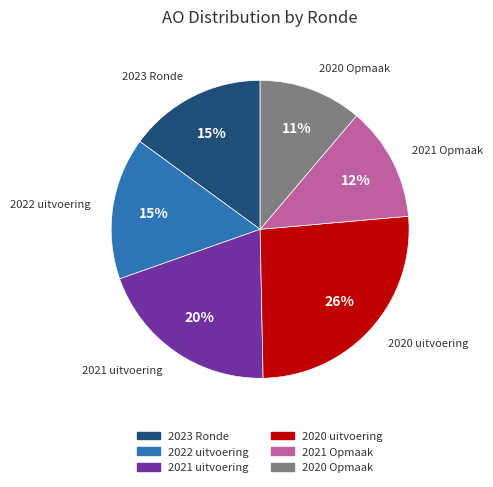

Is there any slice that represents more than half of the pie?

No